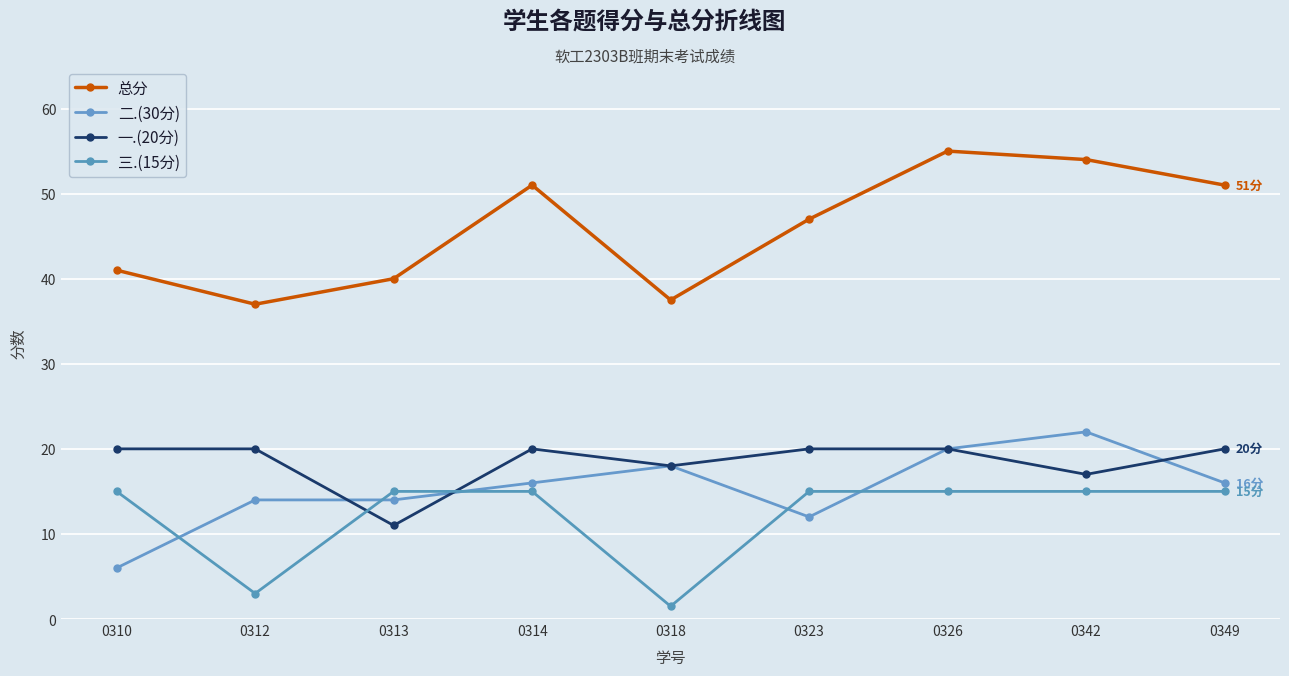

What is the sum of the 一.(20分) values at 0342 and 0326?

37.0